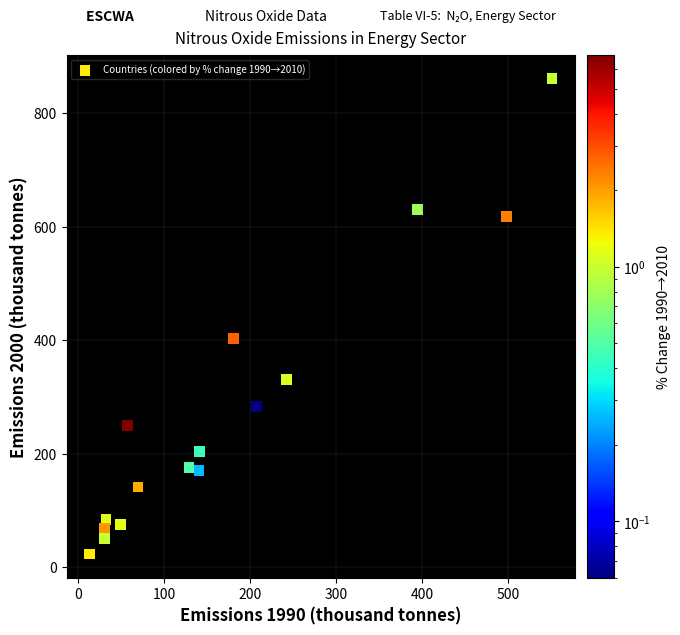

What is the range of Y values (max minus min)?

837.1